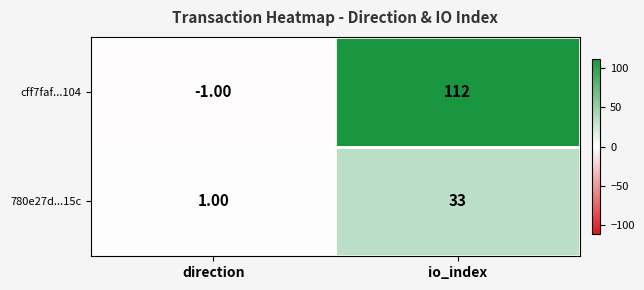

What is the difference between the maximum and minimum values in the 780e27d...15c series?

32